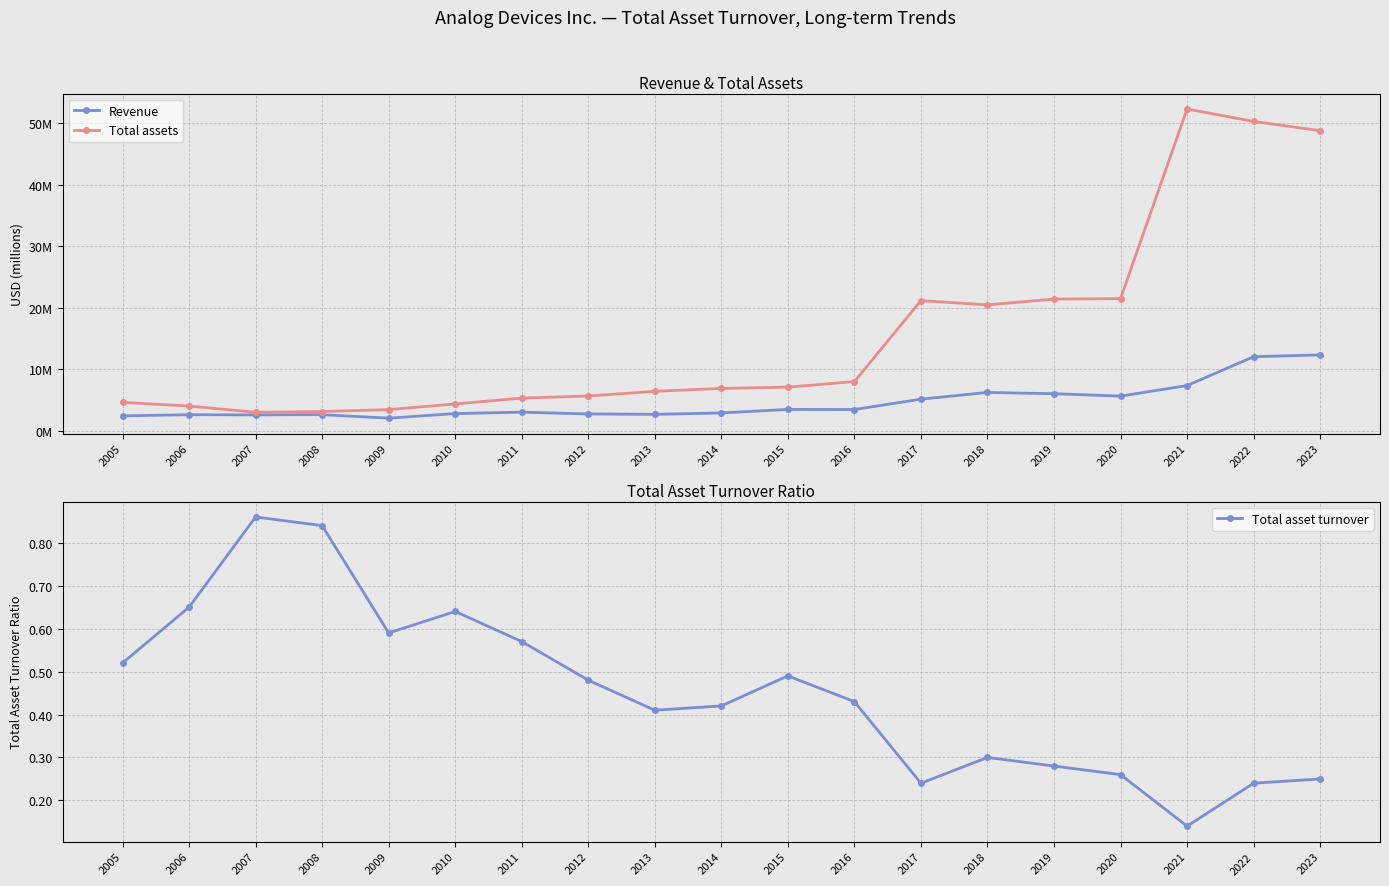

What is the value of the Total asset turnover point at the 9th from the left?

0.4